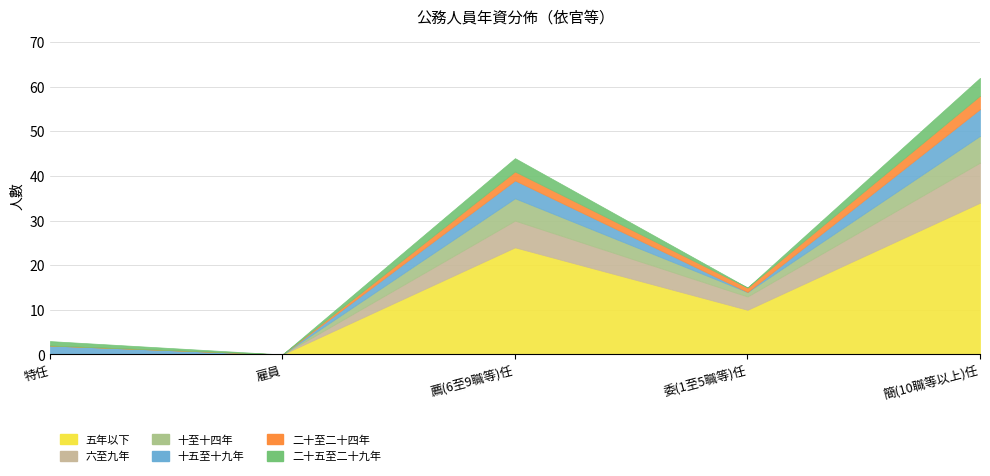

What value does the 十五至十九年 series have at 薦(6至9職等)任?

4